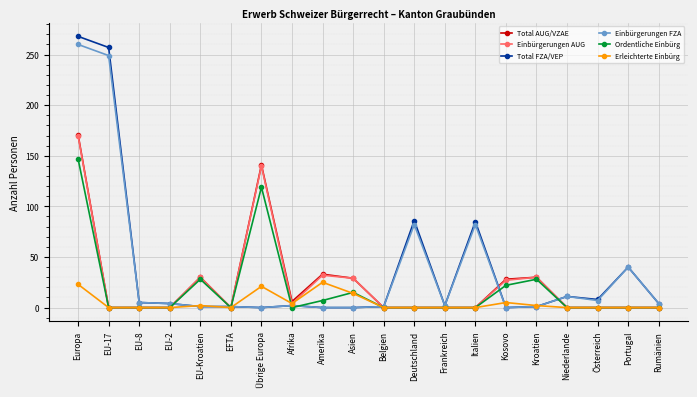

Which series has the largest range (max minus min)?

Total FZA/VEP